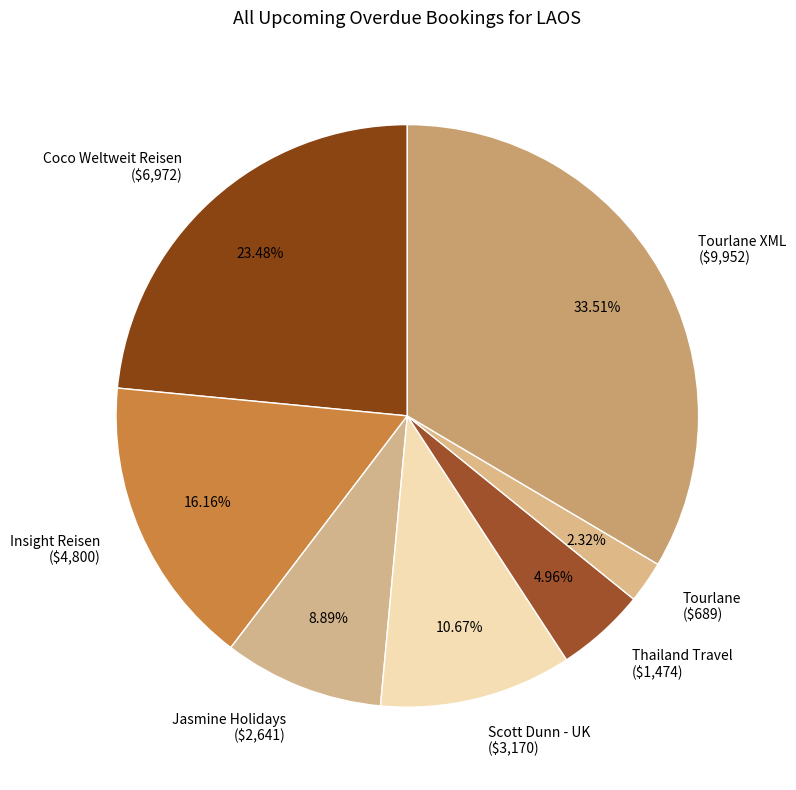

Does any single category account for the majority?

No